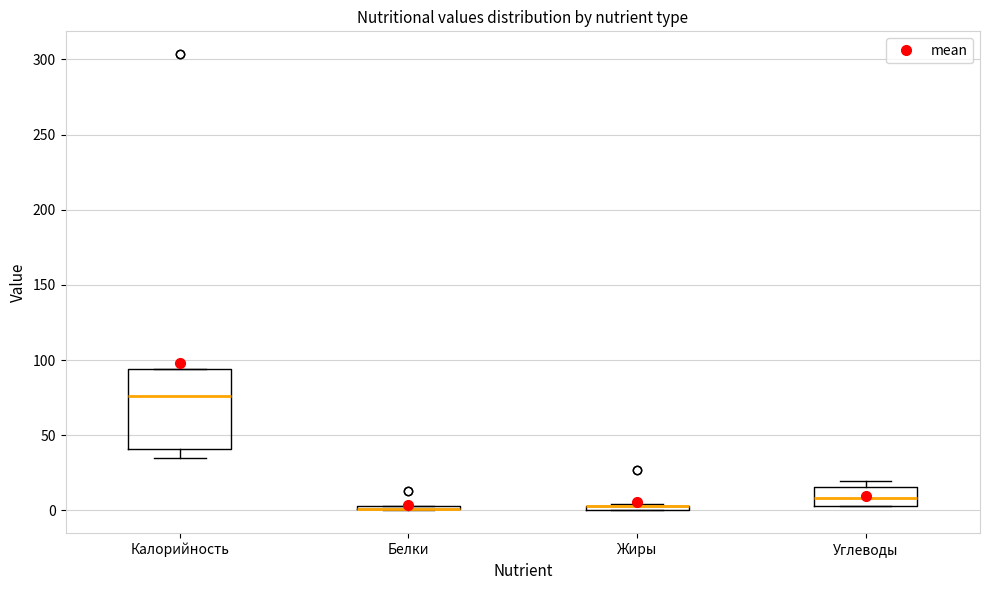

Comparing the boxes themselves (not the whiskers), which one is the tallest?

Калорийность